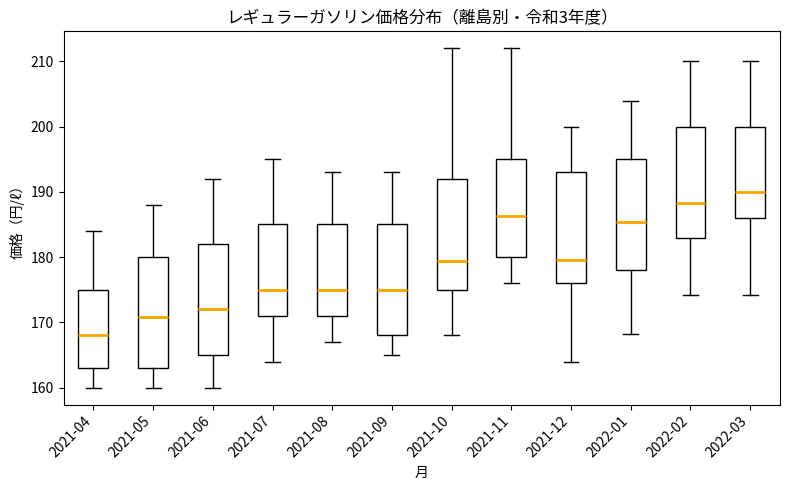

Reading left to right, transcribe this box plot: for each box, give where its median line is, the range the box spans, and where its two whiskers end, as read against the y-axis. The values are not printed on the chart, so give them approximately, as read against the axis.

2021-04: median 168, box 163 to 175, whiskers 160 to 184
2021-05: median 171, box 163 to 180, whiskers 160 to 188
2021-06: median 172, box 165 to 182, whiskers 160 to 192
2021-07: median 175, box 171 to 185, whiskers 164 to 195
2021-08: median 175, box 171 to 185, whiskers 167 to 193
2021-09: median 175, box 168 to 185, whiskers 165 to 193
2021-10: median 179, box 175 to 192, whiskers 168 to 212
2021-11: median 186, box 180 to 195, whiskers 176 to 212
2021-12: median 180, box 176 to 193, whiskers 164 to 200
2022-01: median 185, box 178 to 195, whiskers 168 to 204
2022-02: median 188, box 183 to 200, whiskers 174 to 210
2022-03: median 190, box 186 to 200, whiskers 174 to 210